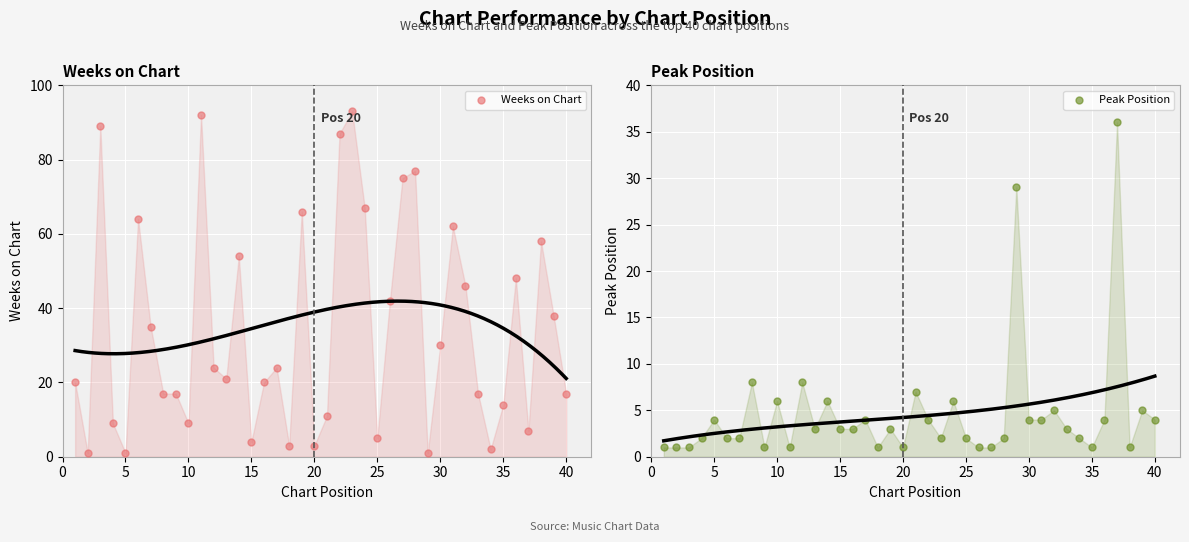

Which series reaches the minimum Y coordinate?

Weeks on Chart